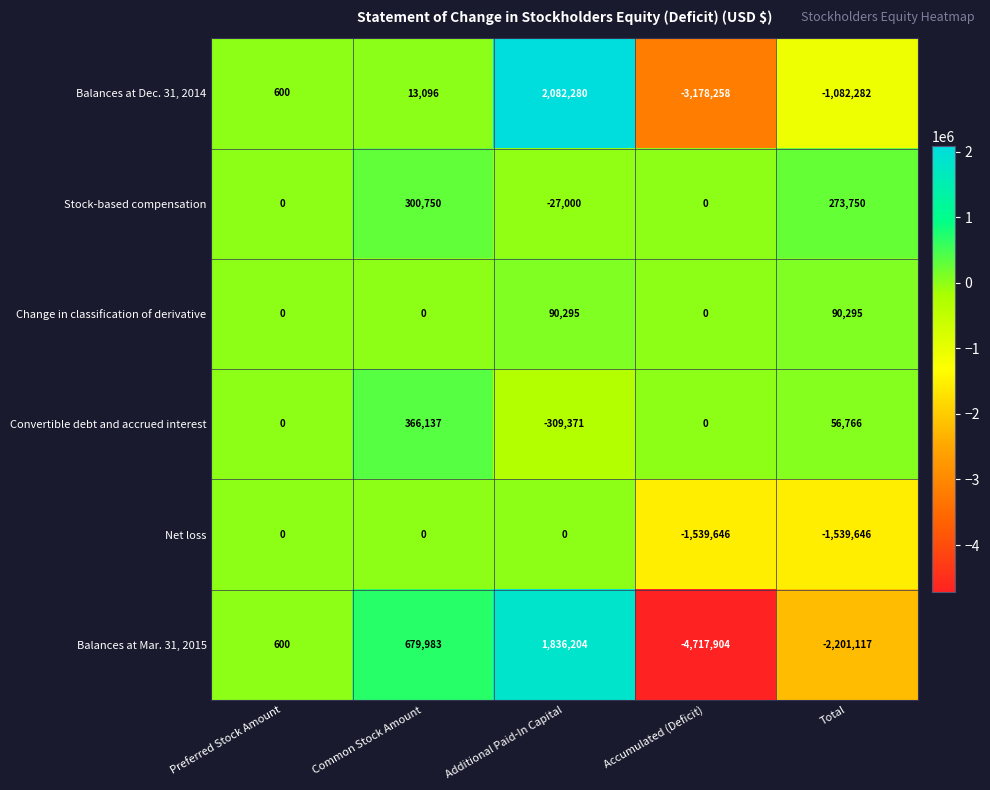

The Balances at Dec. 31, 2014 series shows -1297551 at Accumulated (Deficit). True or false?

False